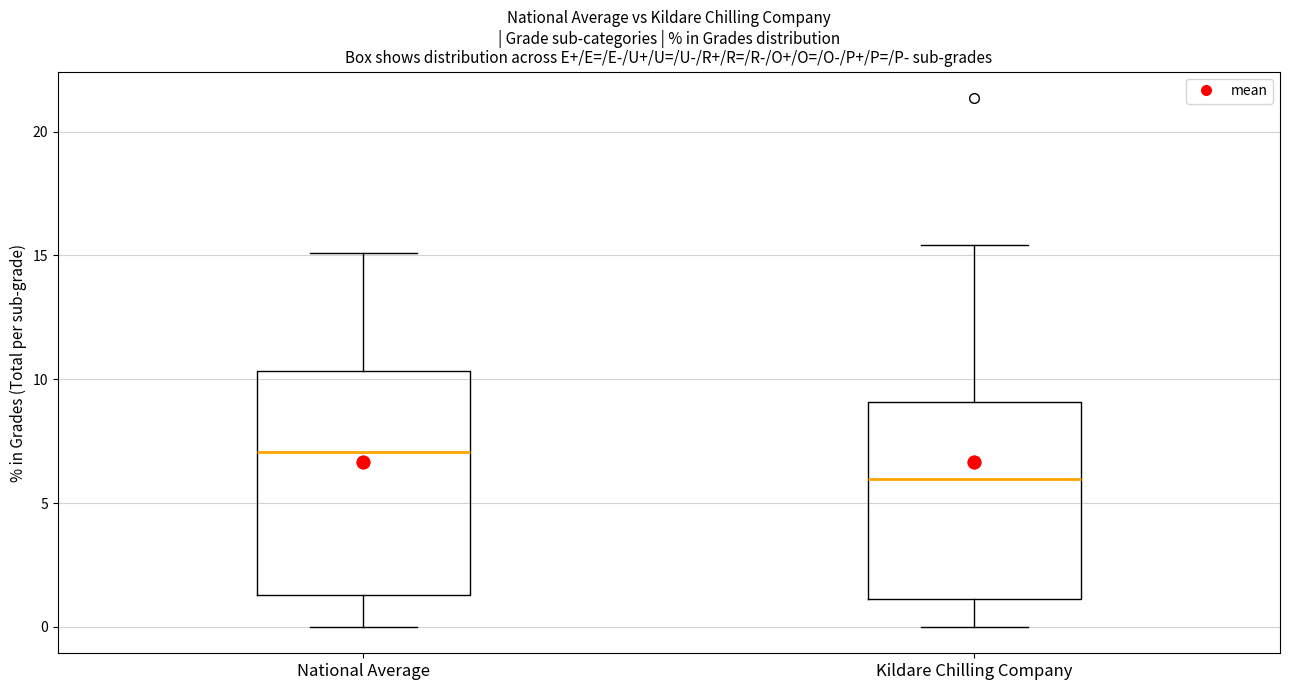

Which box has the highest median line?

National Average